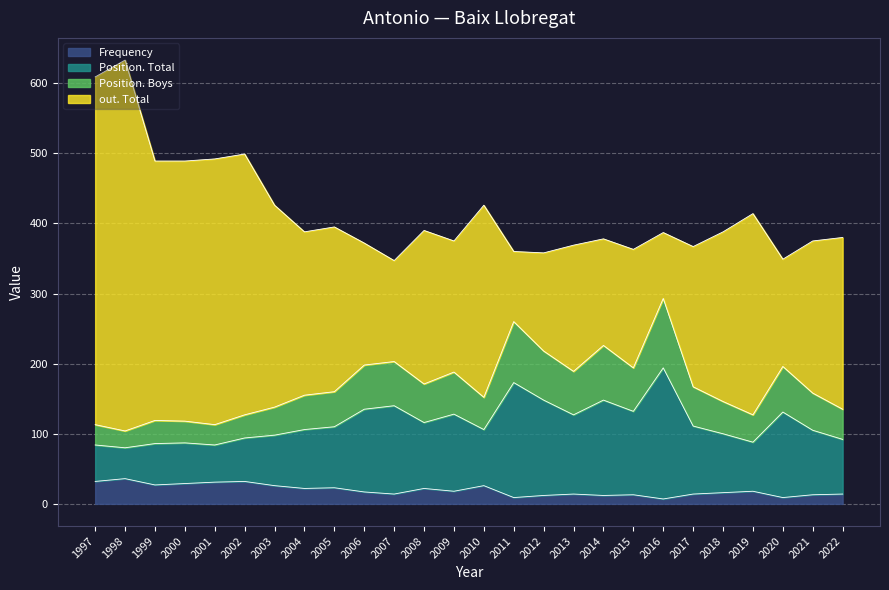

What is the maximum value for Frequency?

36